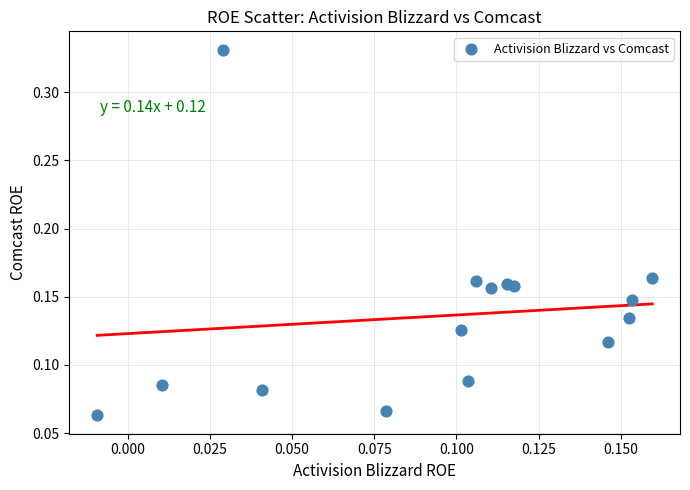

How many points are shown in the scatter plot?

15